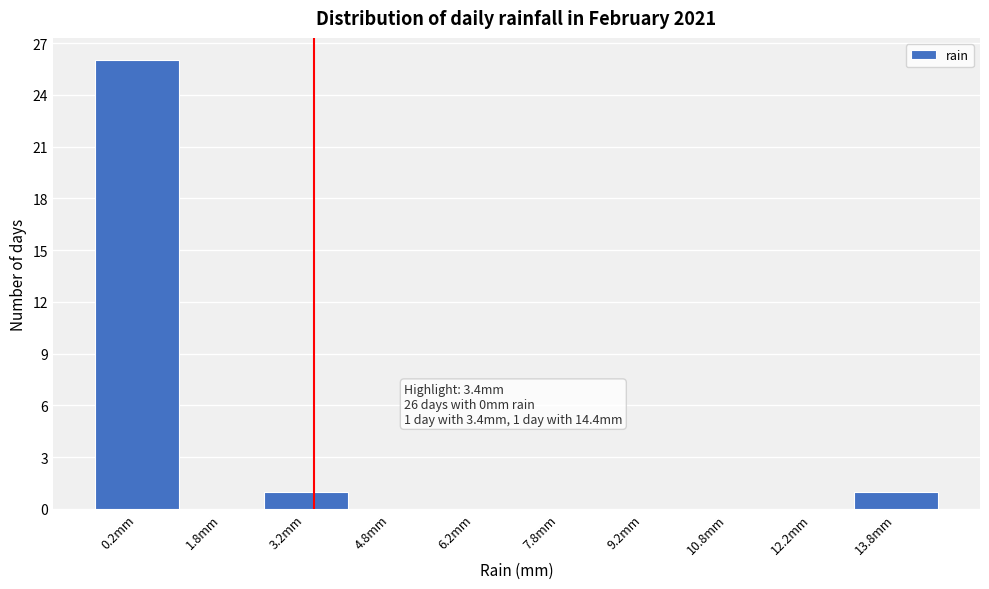

Which range on the x-axis has the tallest bar?

-0.5 to 1.0